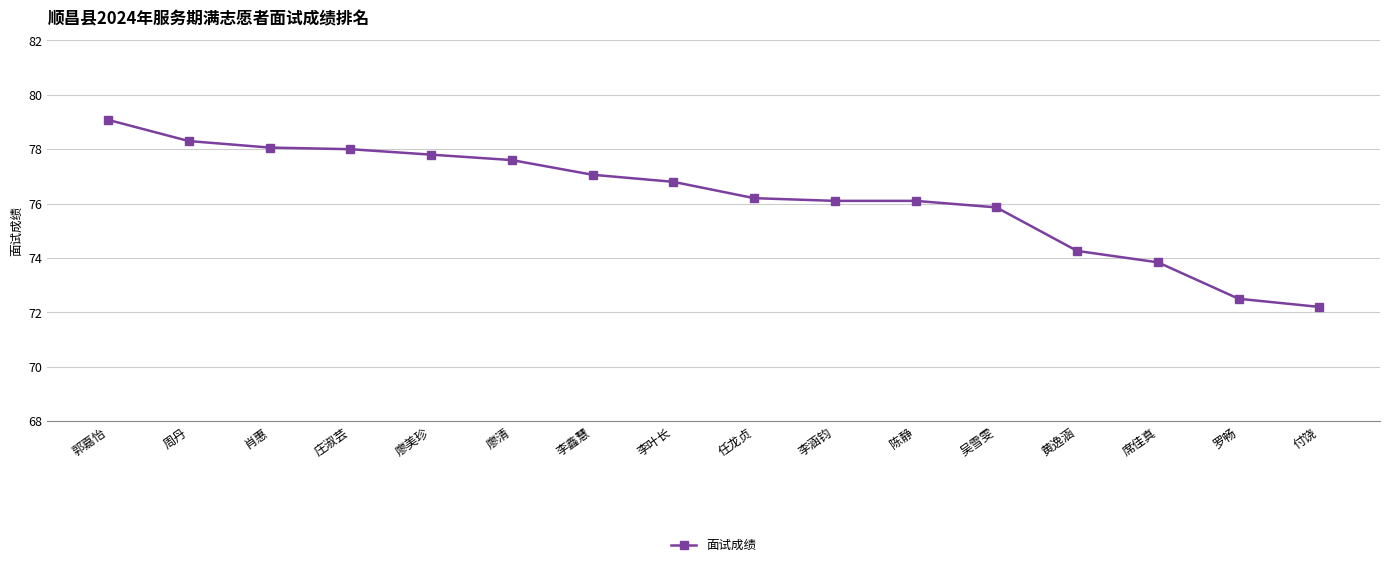

The chart shows a value of 94.9 at 罗畅. True or false?

False